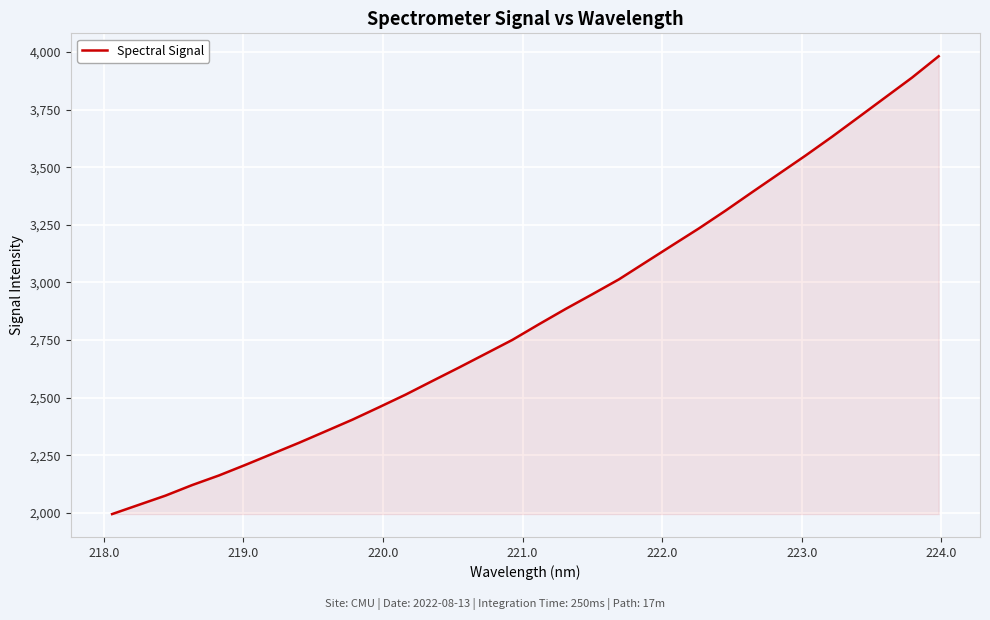

What is the minimum value shown in the chart?

1994.7